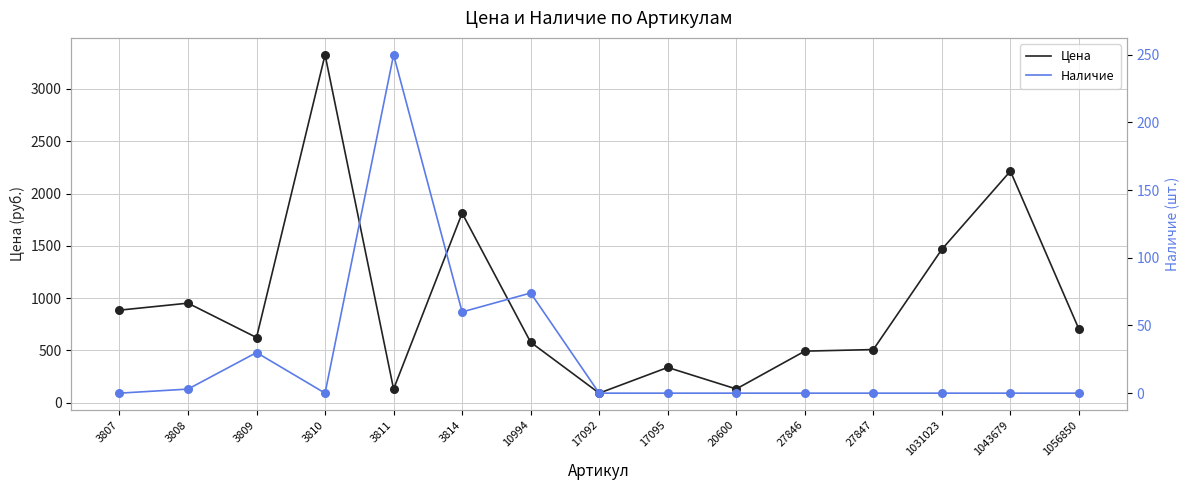

At which category is the sum across all series the highest?

3810